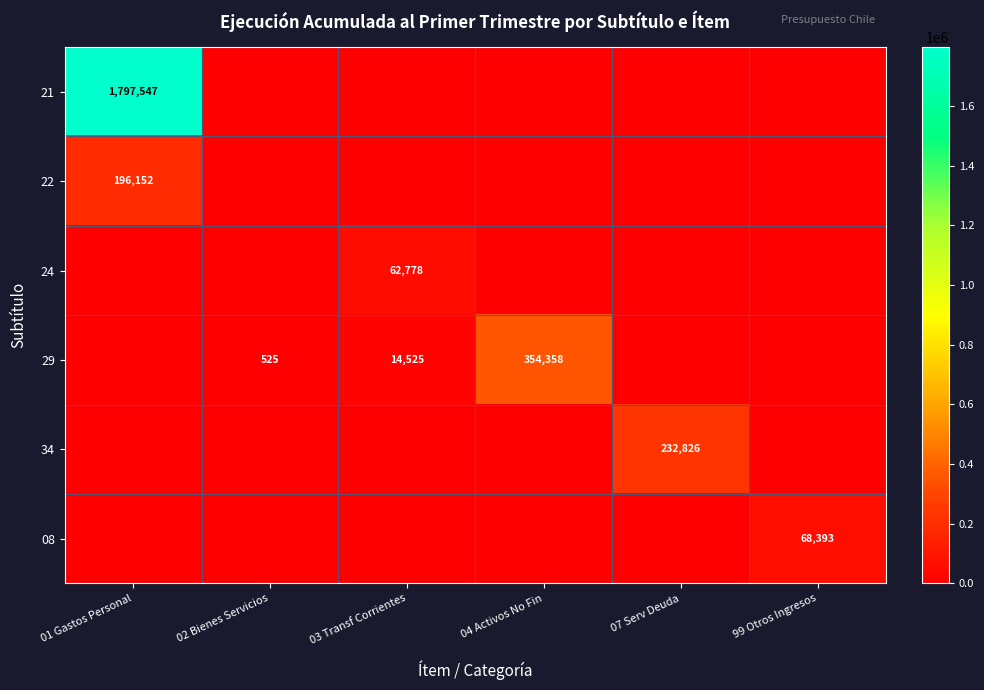

List the labels in order of 21 value, largest first.

01 Gastos Personal, 02 Bienes Servicios, 03 Transf Corrientes, 04 Activos No Fin, 07 Serv Deuda, 99 Otros Ingresos